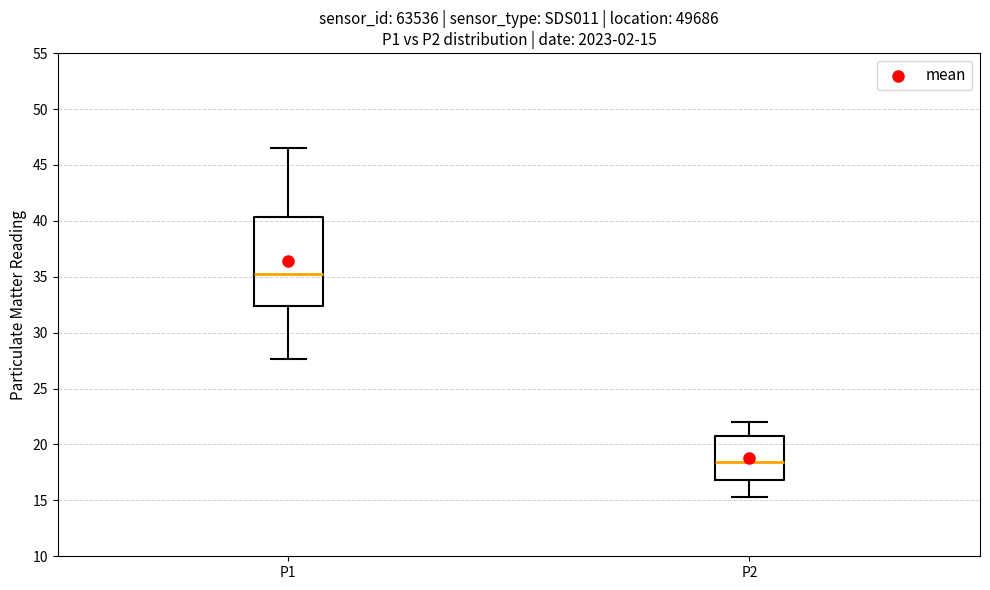

Which box has the highest median line?

P1